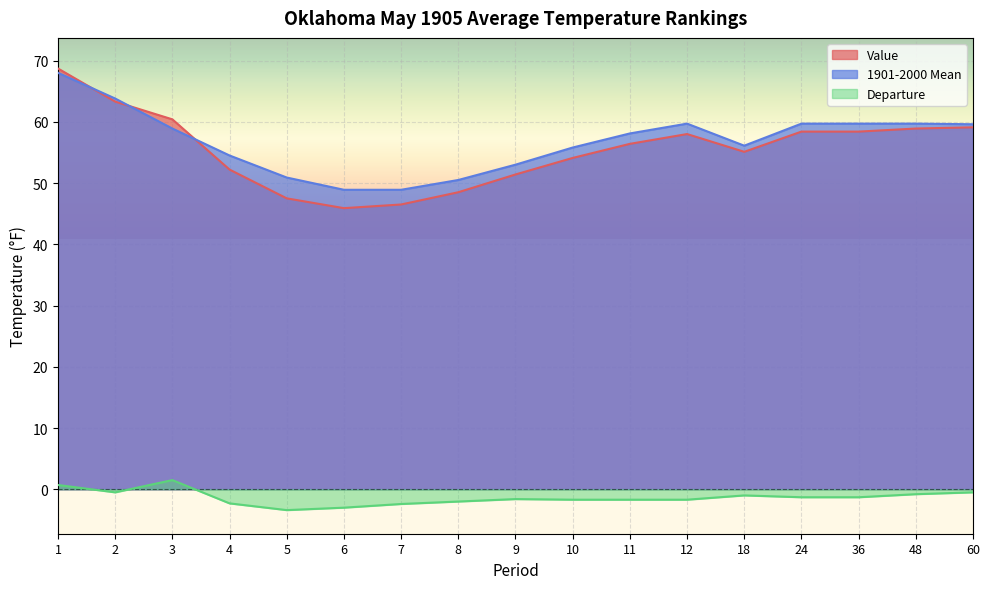

At which category does 1901-2000 Mean reach its first local peak?

12